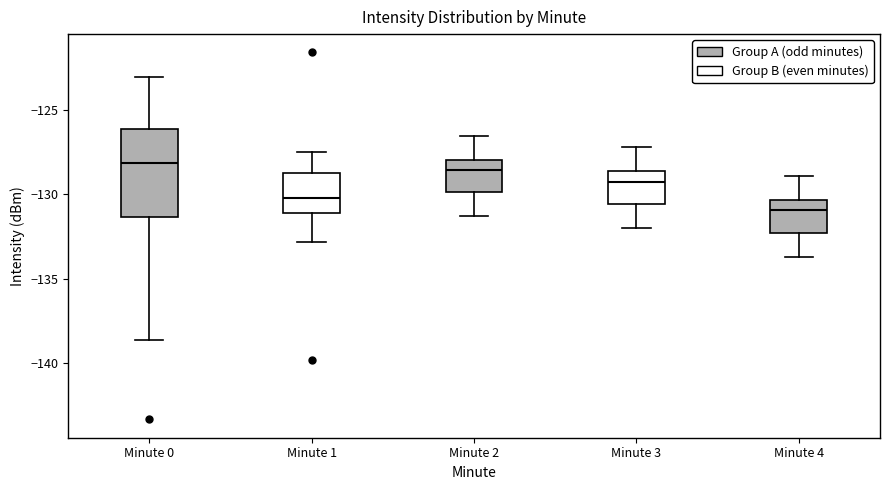

Comparing the boxes themselves (not the whiskers), which one is the tallest?

Minute 0